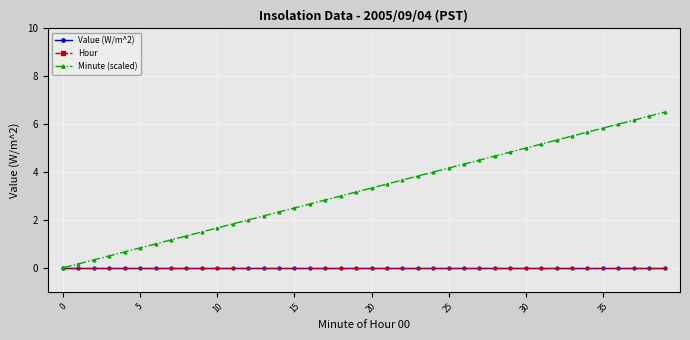

Does the chart have visible grid lines?

Yes